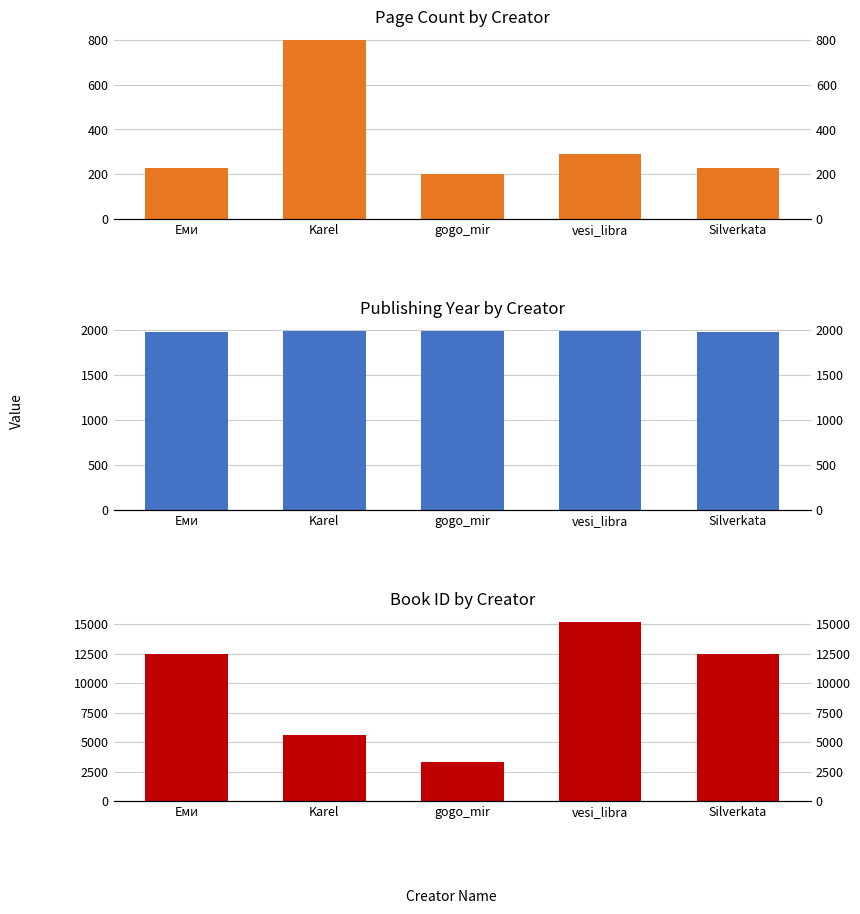

How many values in the publishingYear series exceed 1982?

2